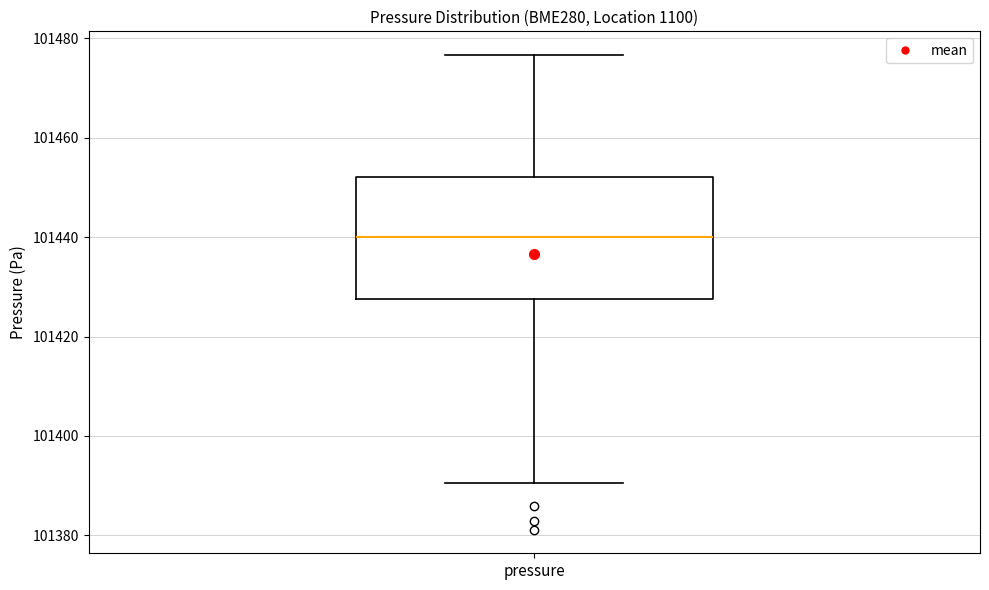

Transcribe this box plot: give where the median line is, the range the box spans, and where the two whiskers end, as read against the y-axis. The values are not printed on the chart, so give them approximately, as read against the axis.

median 101440, box 101428 to 101452, whiskers 101390 to 101476